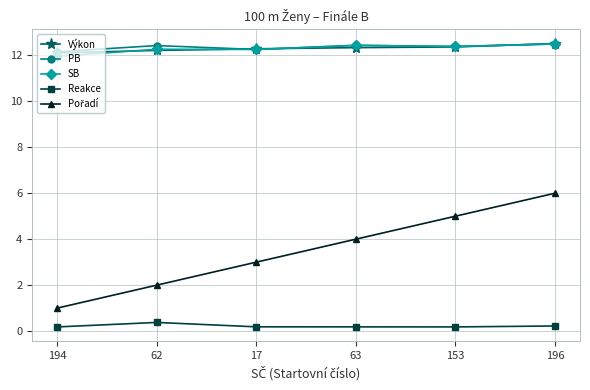

True or false: SB has a value of 8.2 at 196.

False